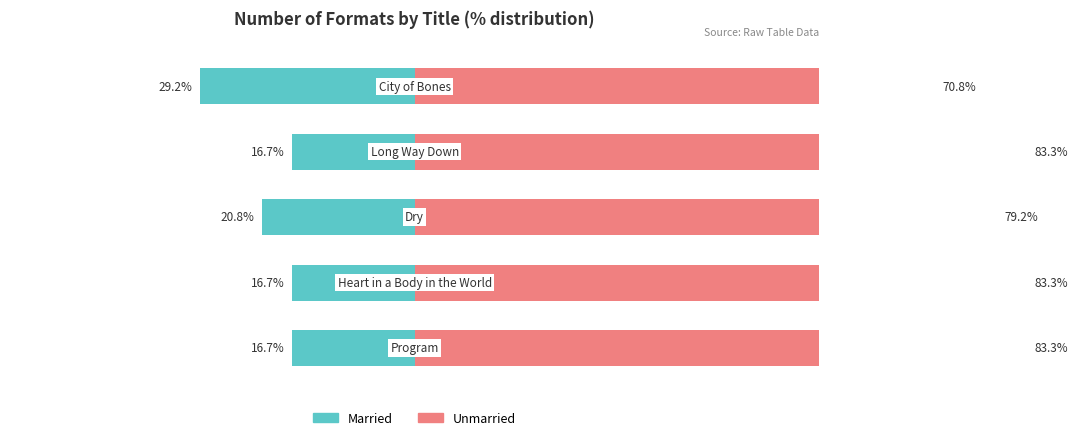

Which series has the largest total across all categories?

Unmarried